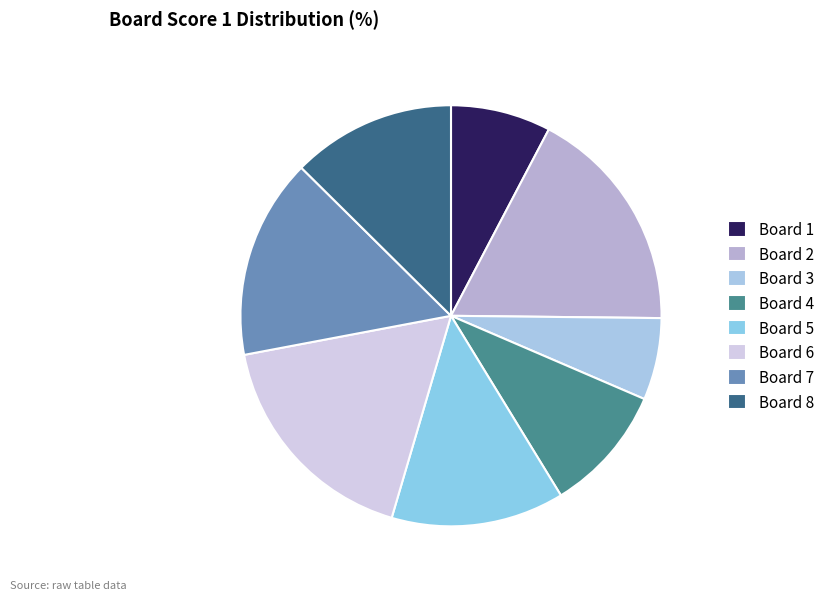

Does Board 3 represent more than half of the total?

No